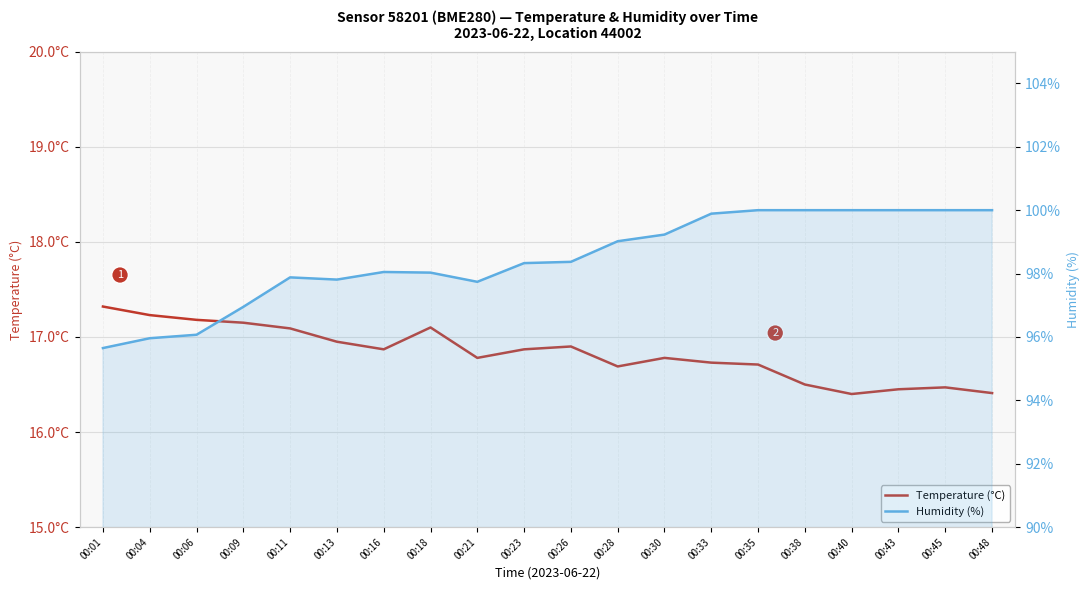

Rank the categories by Humidity (%) value from lowest to highest.

00:01, 00:04, 00:06, 00:09, 00:21, 00:13, 00:11, 00:18, 00:16, 00:23, 00:26, 00:28, 00:30, 00:33, 00:35, 00:38, 00:40, 00:43, 00:45, 00:48